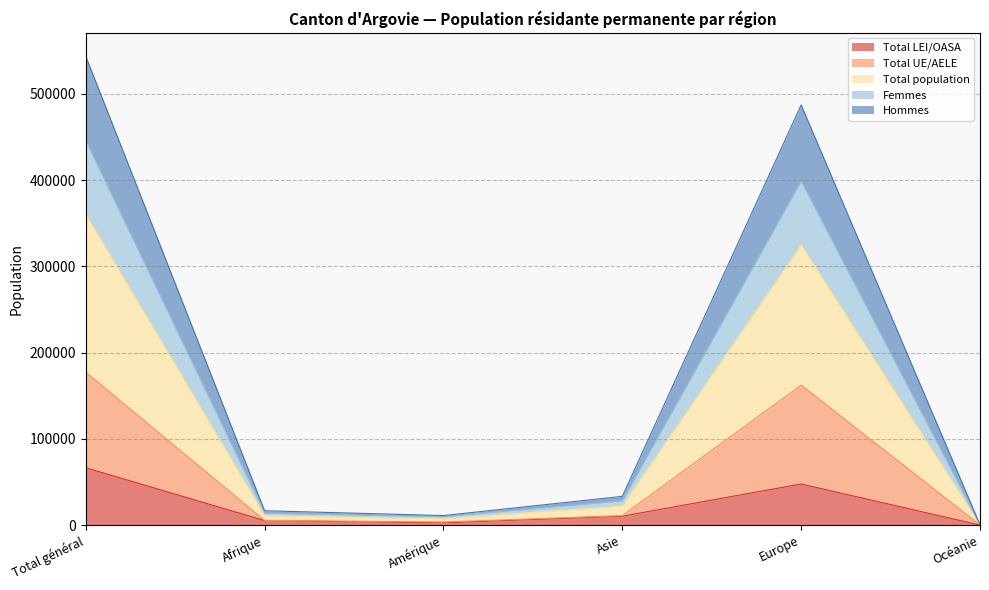

At which category is the sum across all series the highest?

Total général